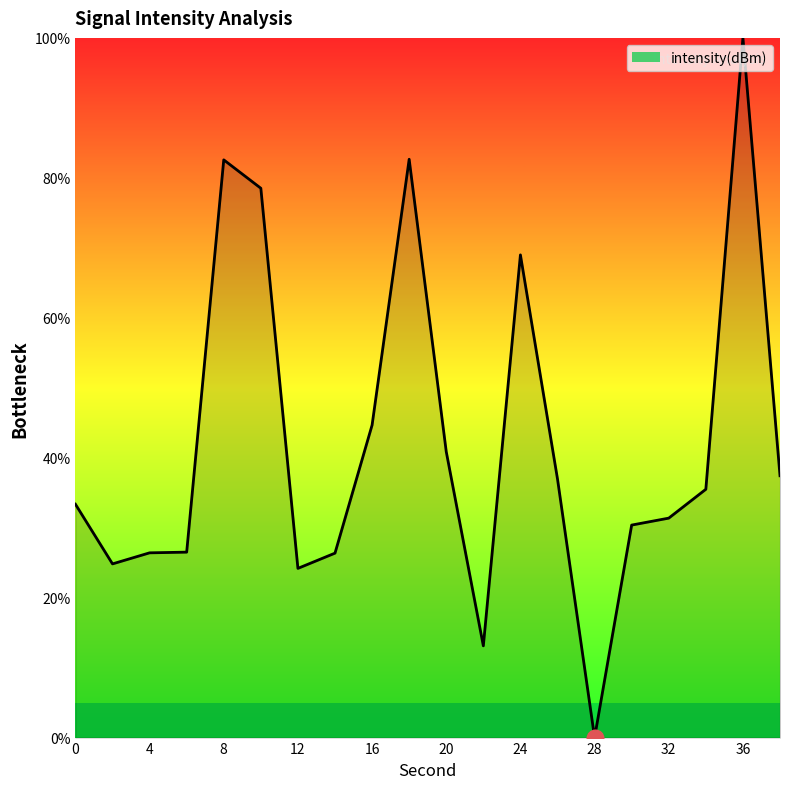

What is the maximum value shown in the chart?

100.0